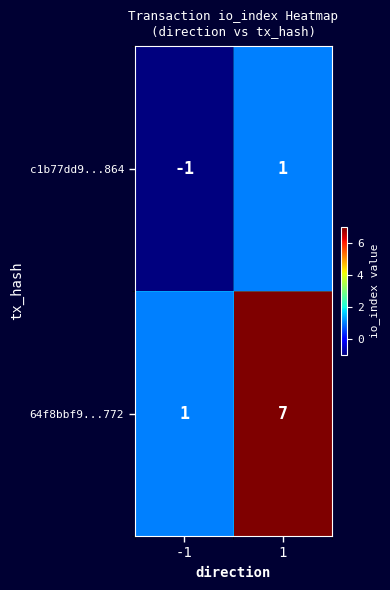

Is it true that 64f8bbf9...772 equals 1 at -1?

True